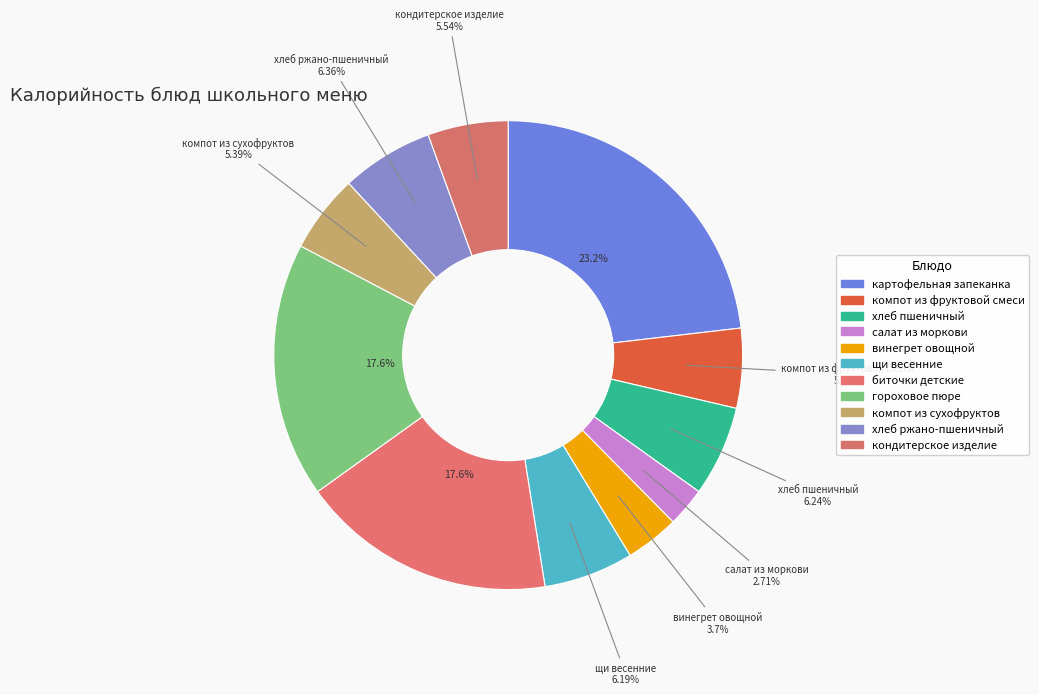

What is the ratio of the value at компот из фруктовой смеси to the value at хлеб пшеничный?

0.9